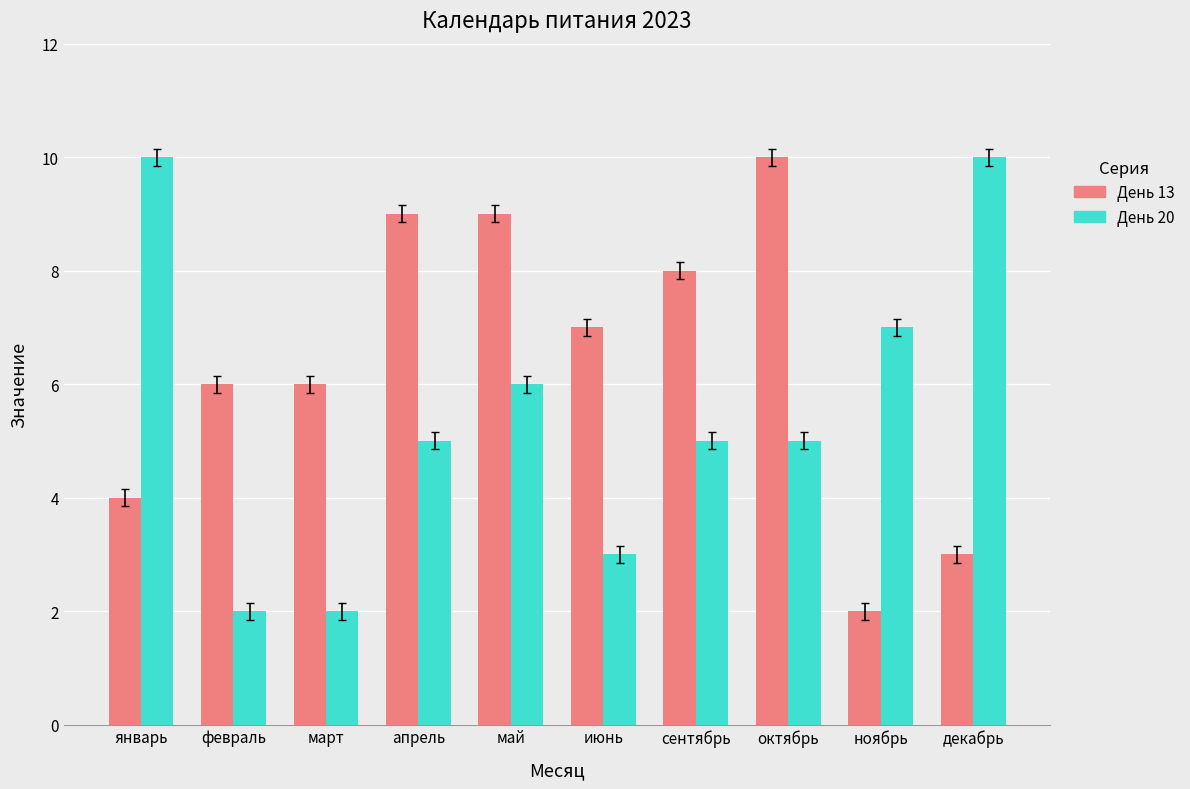

What is the value of the День 20 bar at the 7th from the left?

5